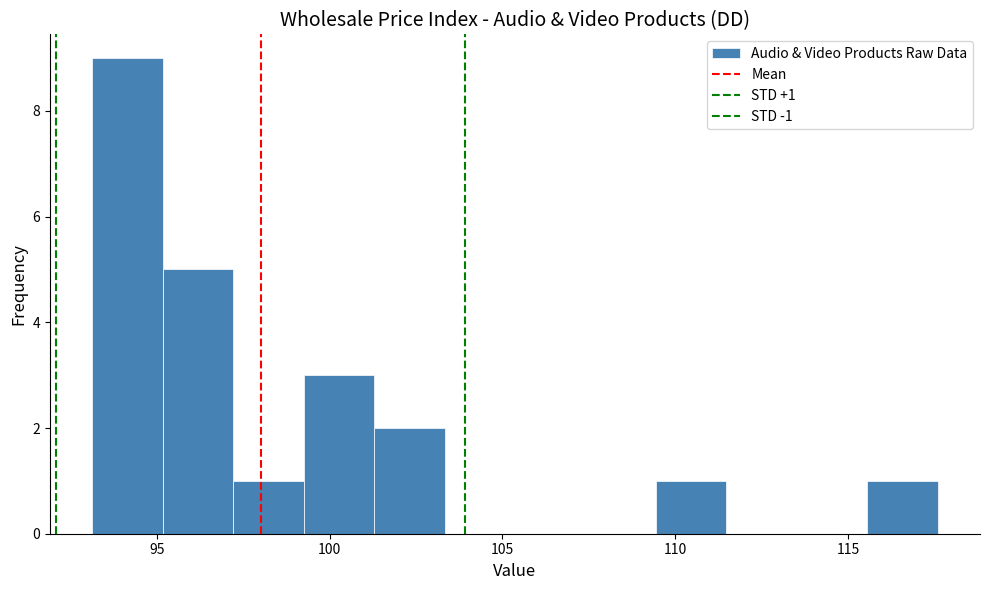

Over which range of the x-axis is the bar tallest?

93.0 to 95.0